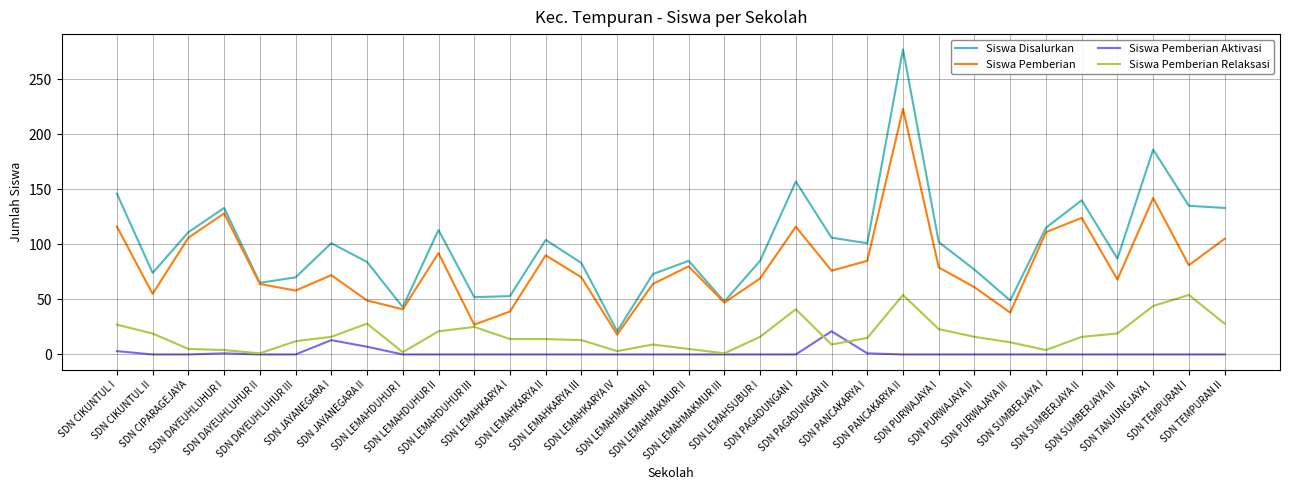

Which series ends up on top after the final intersection of Siswa Pemberian Relaksasi and Siswa Pemberian Aktivasi?

Siswa Pemberian Relaksasi